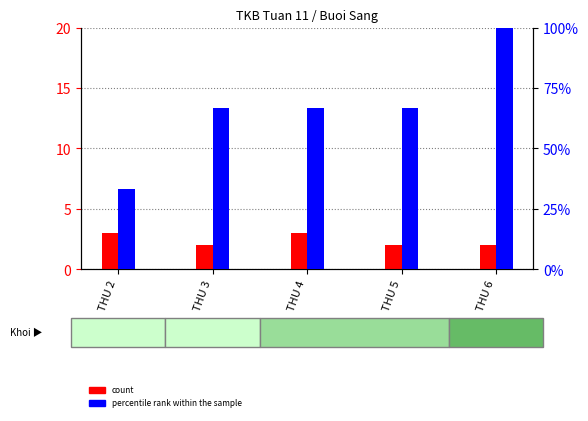

Between THU 3 and THU 6, which series saw the biggest shift?

percentile rank within the sample